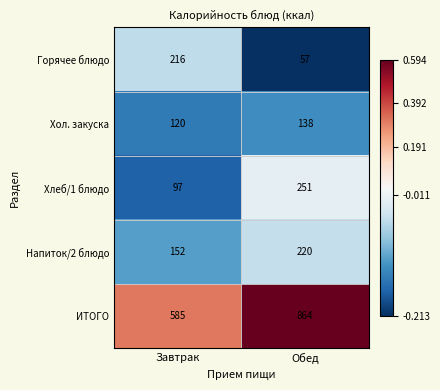

Where is Хлеб/1 блюдо nearest to the value 174?

Завтрак